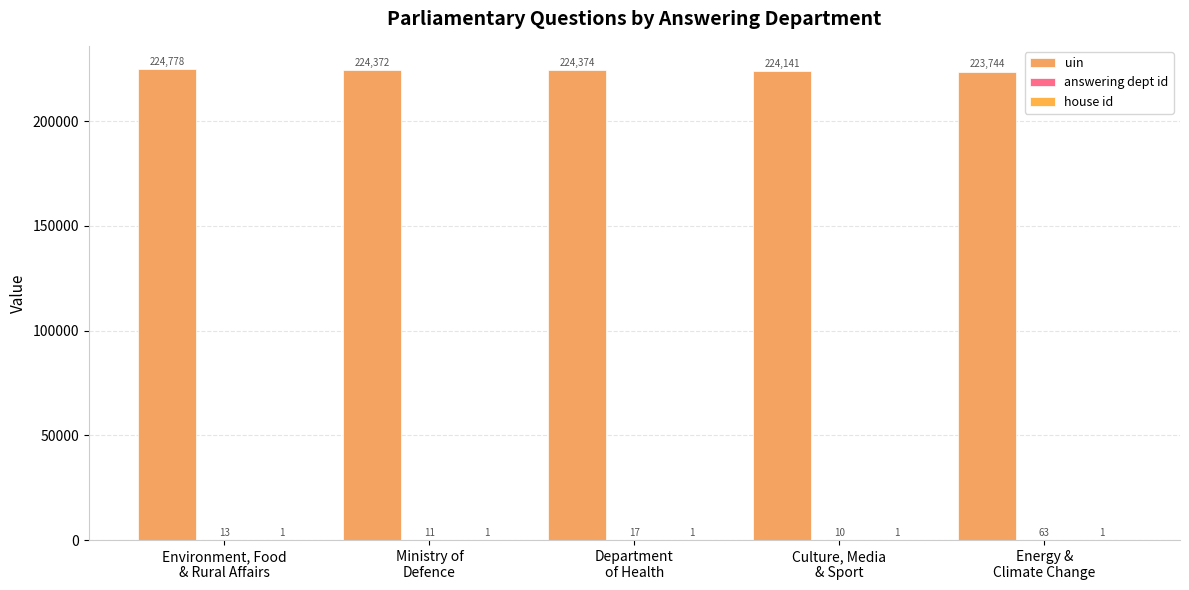

Which category has the highest value across all series?

Environment, Food
& Rural Affairs